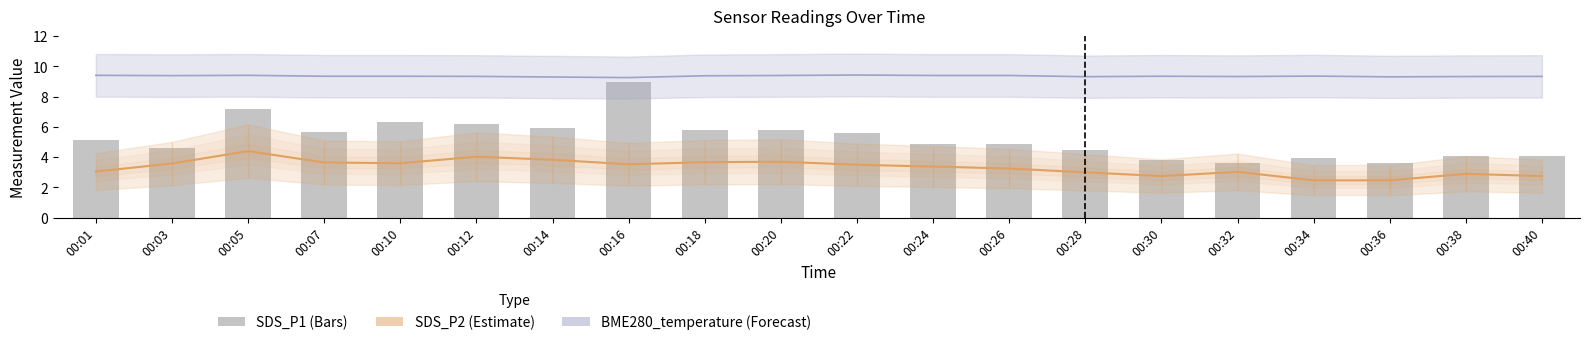

Read the SDS_P1 value at 00:14.

6.0